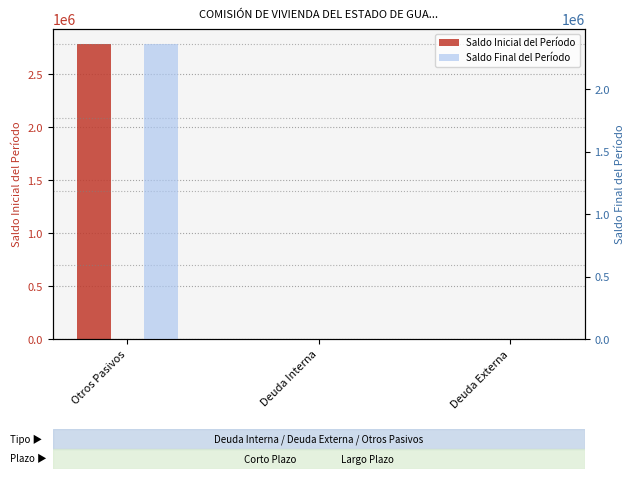

Rank the series by their average value, from highest to lowest.

Saldo Inicial del Período, Saldo Final del Período